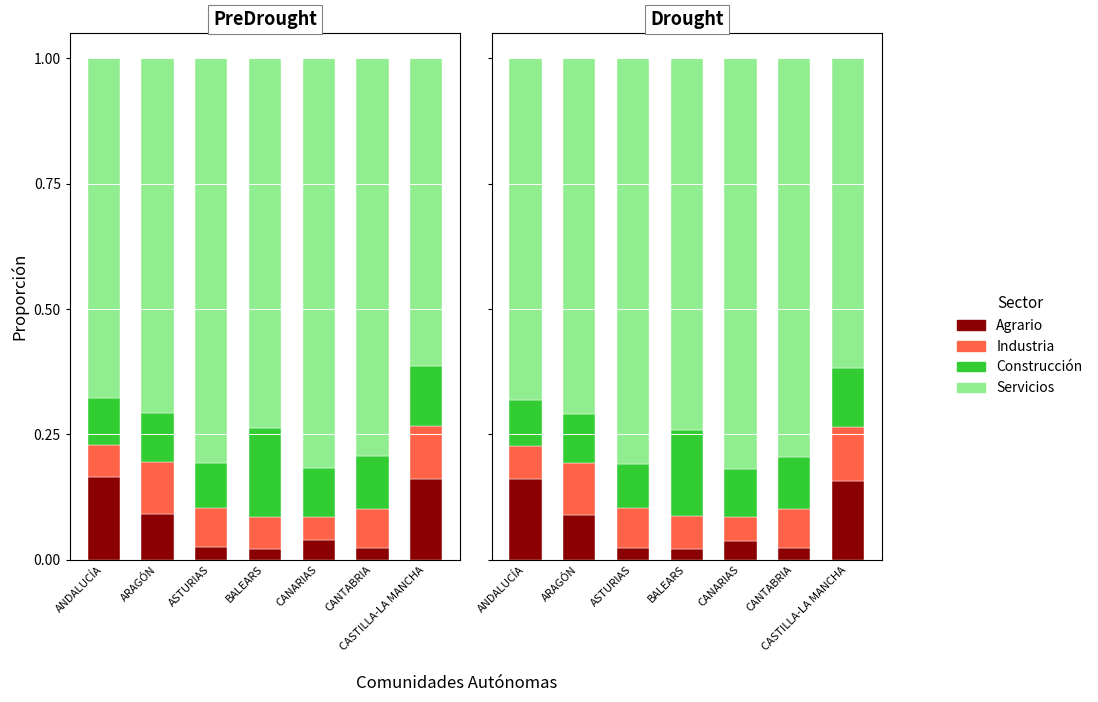

What is the difference between the second highest and minimum values in the Agrario series?

0.1